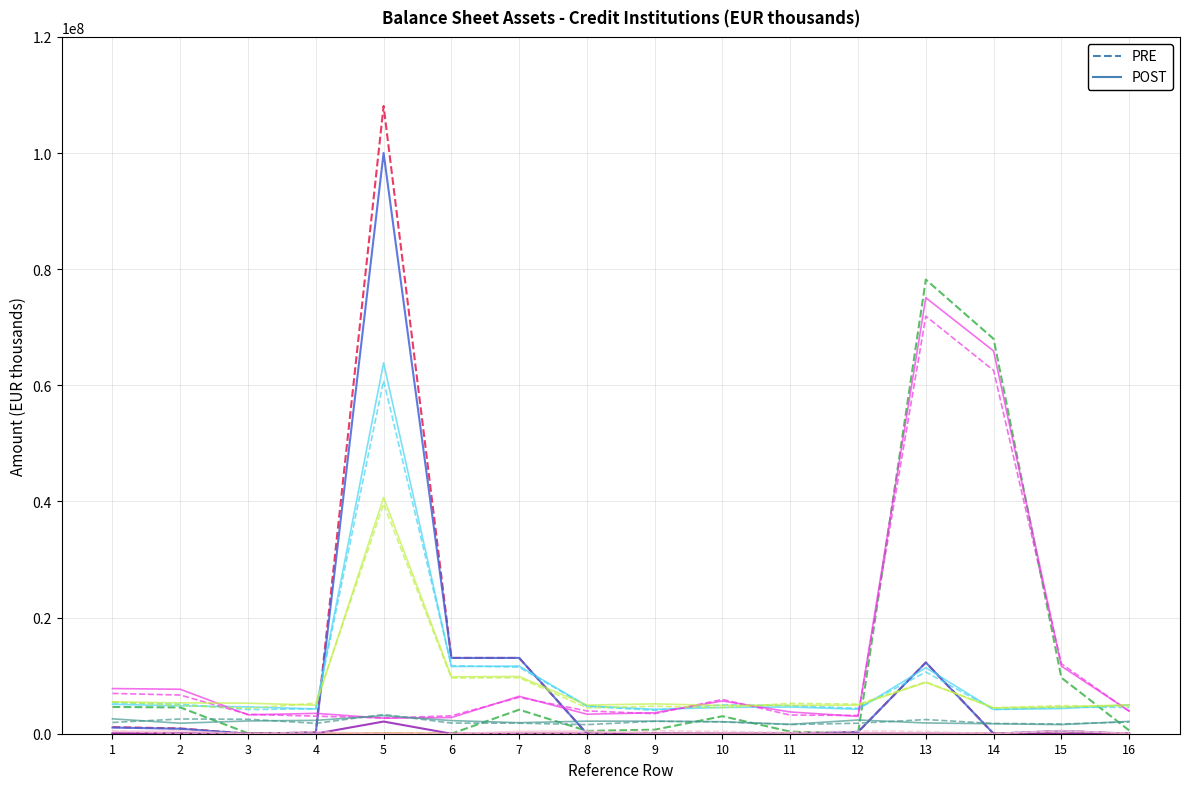

Reading left to right, extract all data points from this chart.

PRE: 1=1137164	2=912419	3=0	4=224745	5=108108755	6=13055215	7=13054049	8=1166	9=0	10=0	11=0	12=305123	13=12269392	14=0	15=480701	16=0
POST: 1=1065568	2=852949	3=0	4=212619	5=100011117	6=13055431	7=13054265	8=1166	9=0	10=0	11=0	12=305121	13=12269602	14=0	15=480709	16=0